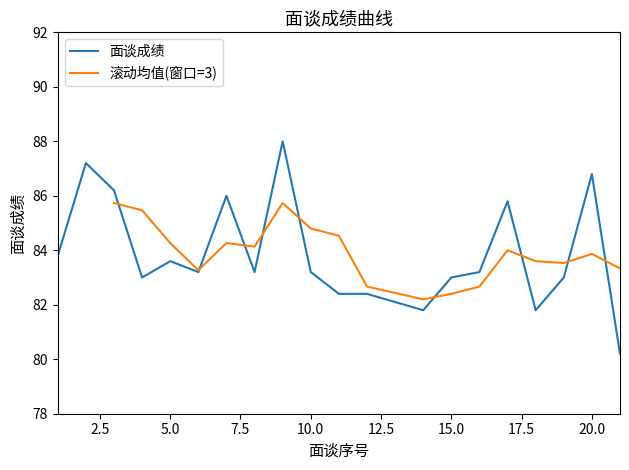

What is the lowest value of the 面谈成绩 series?

80.2